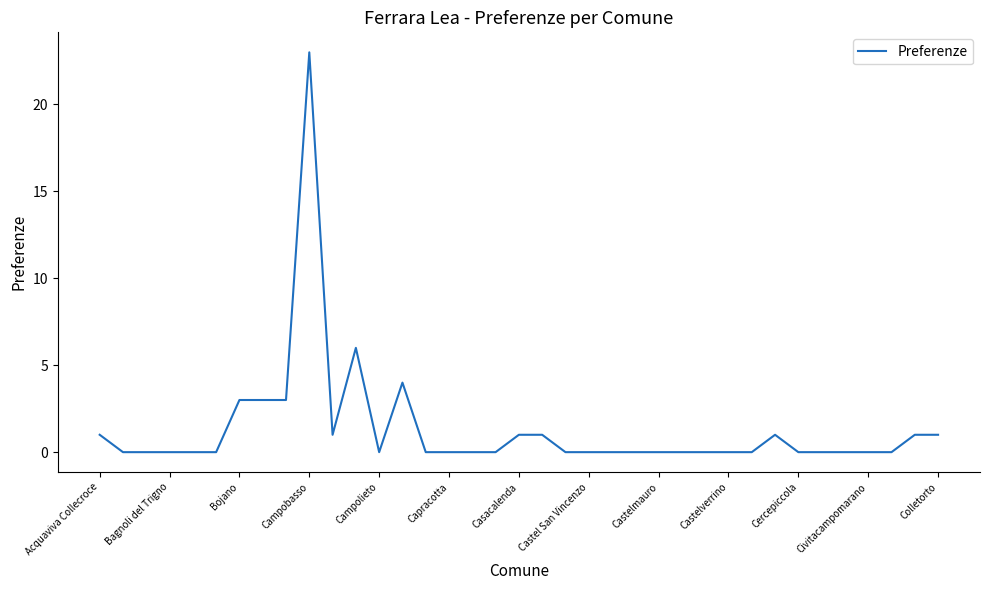

What is the difference between the maximum and minimum values?

23